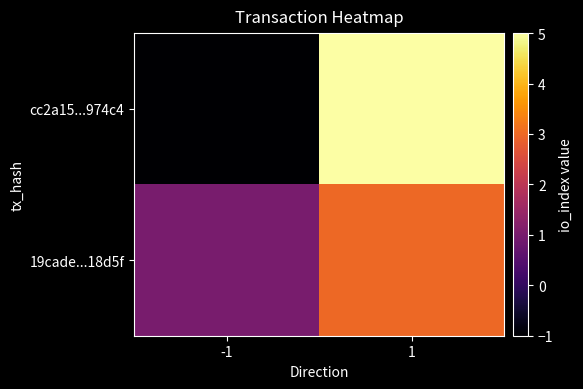

Reading left to right, transcribe all the data shown in this chart.

cc2a15...974c4: -1=-1	1=5
19cade...18d5f: -1=1	1=3